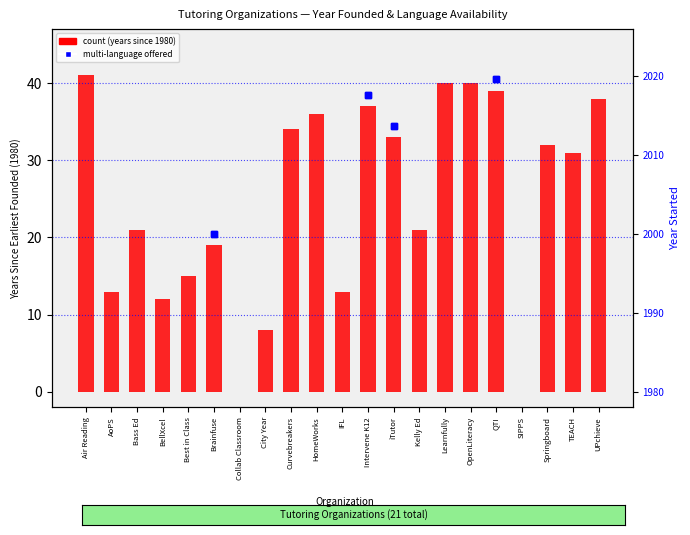

Read the value at Springboard.

32